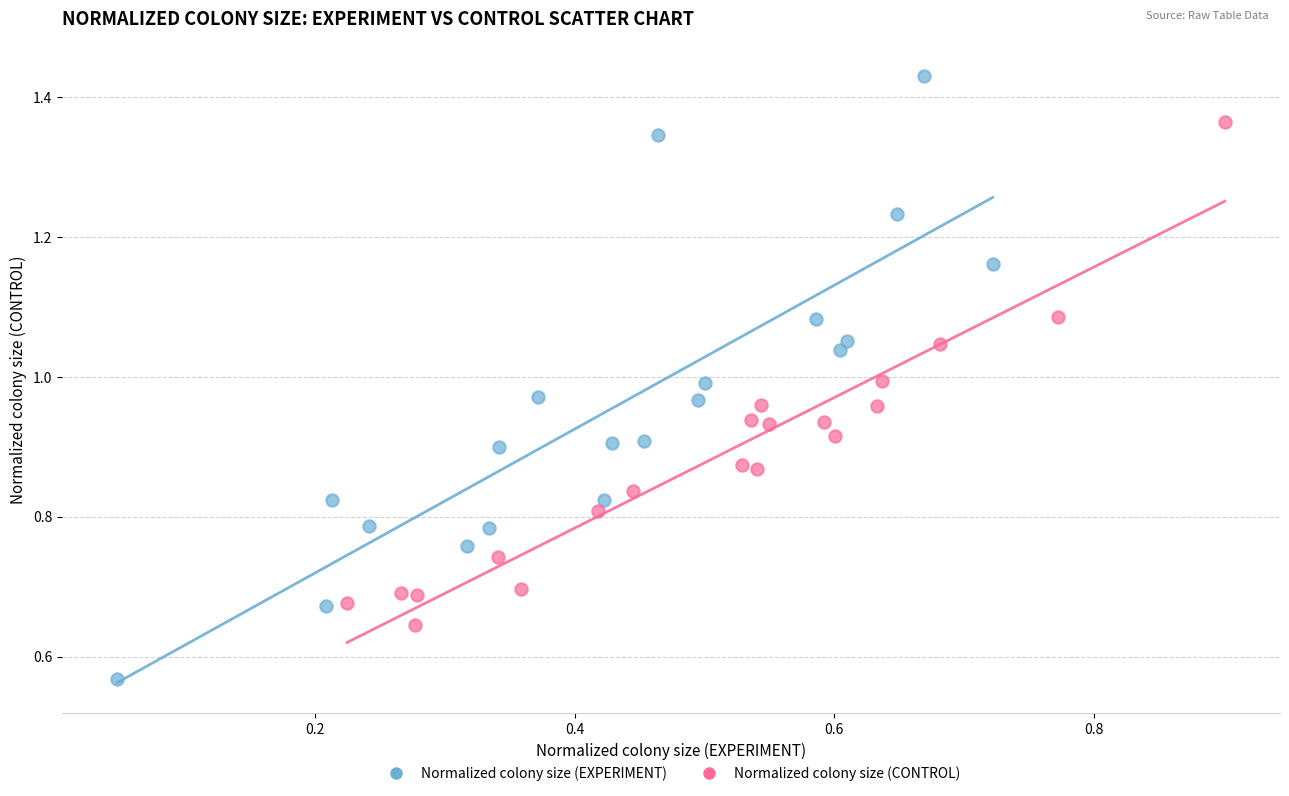

Which series reaches the minimum Y coordinate?

Normalized colony size (EXPERIMENT)